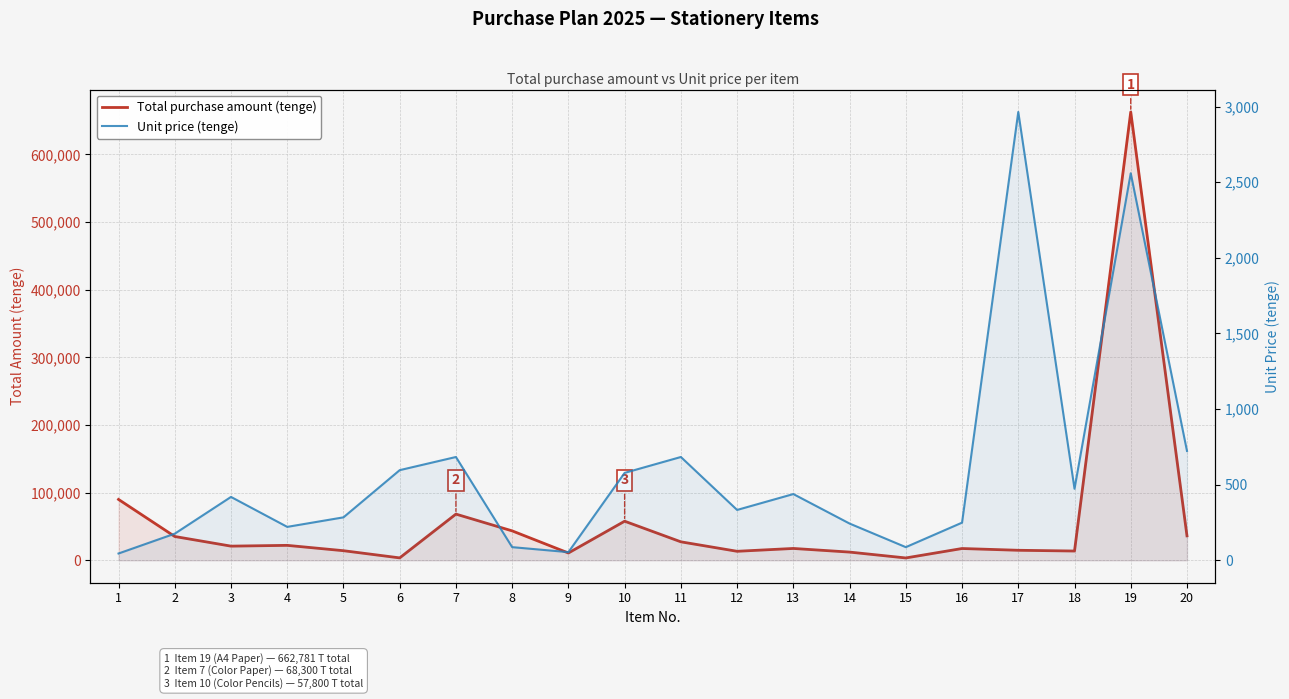

What is the difference between the Total purchase amount (tenge) values at 9 and 15?

7320